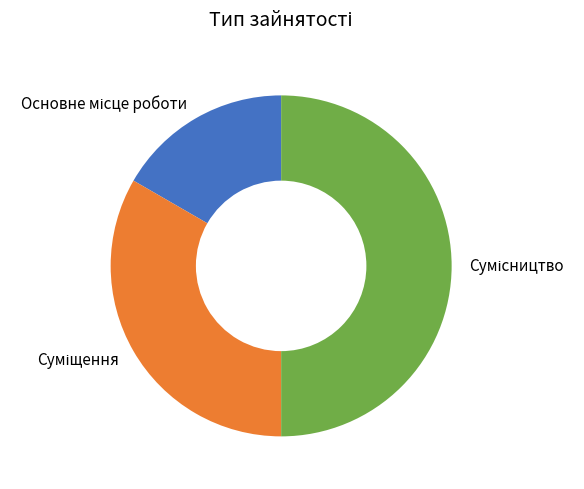

Combined, what portion of the pie is Основне місце роботи and Сумісництво?

66.7%